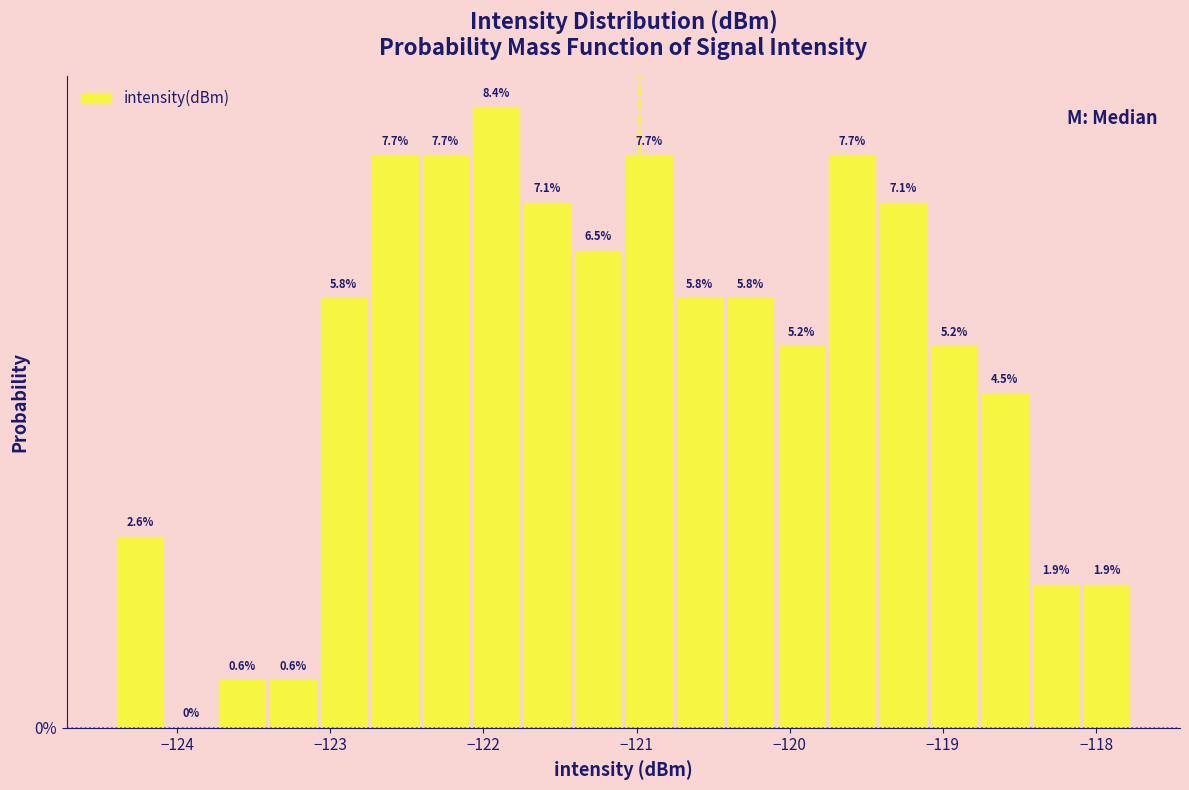

Around what value on the x-axis is the tallest bar? Give the approximate position of its centre, as read against the axis.

-121.9